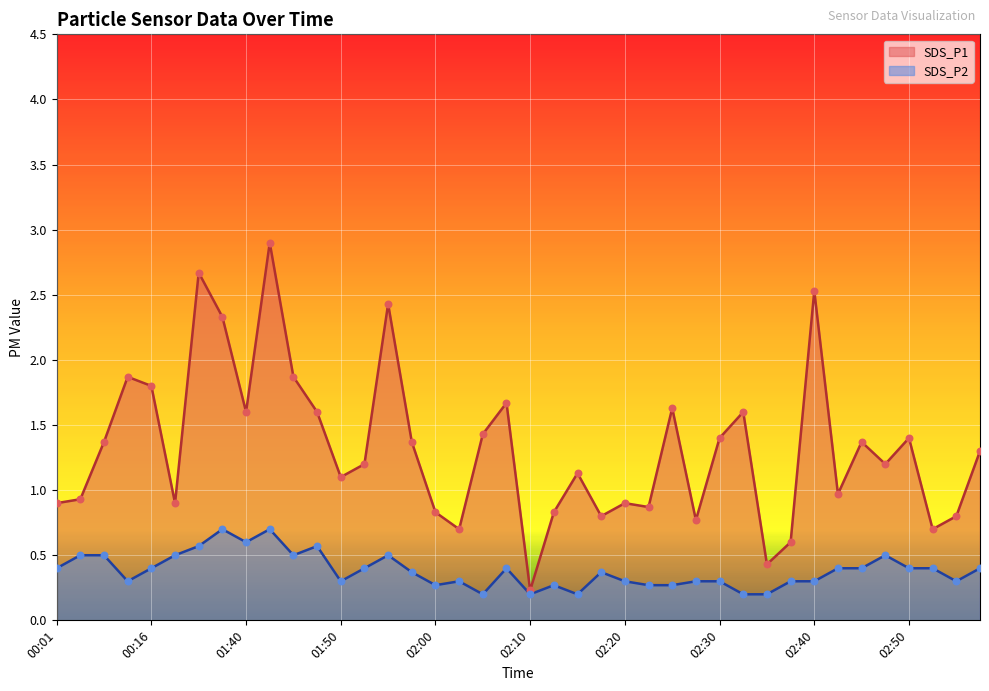

Which series contains the highest Y value?

SDS_P1